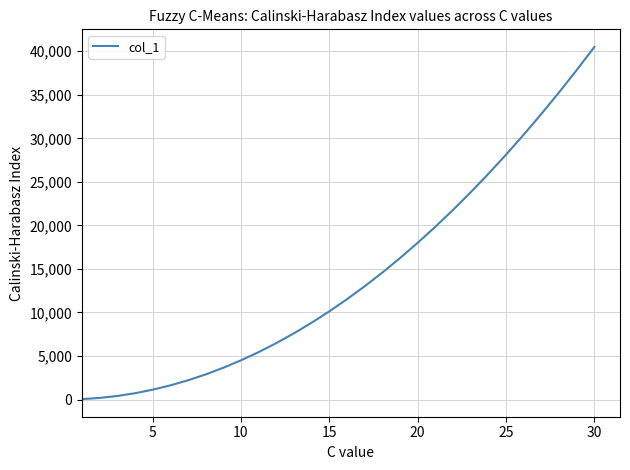

What is the difference between the maximum and minimum values?

40455